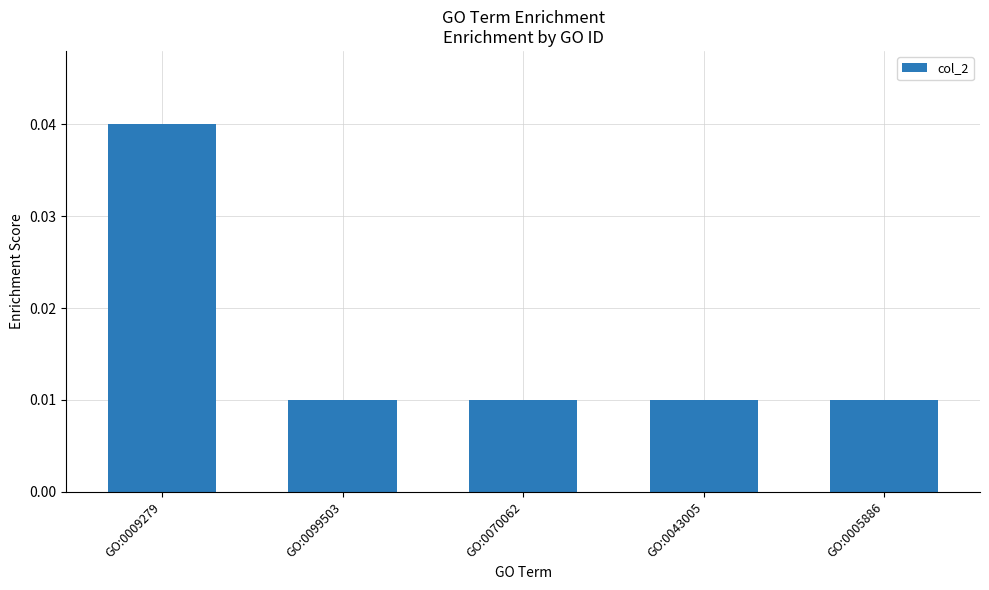

How many values are between 0 and 1?

5